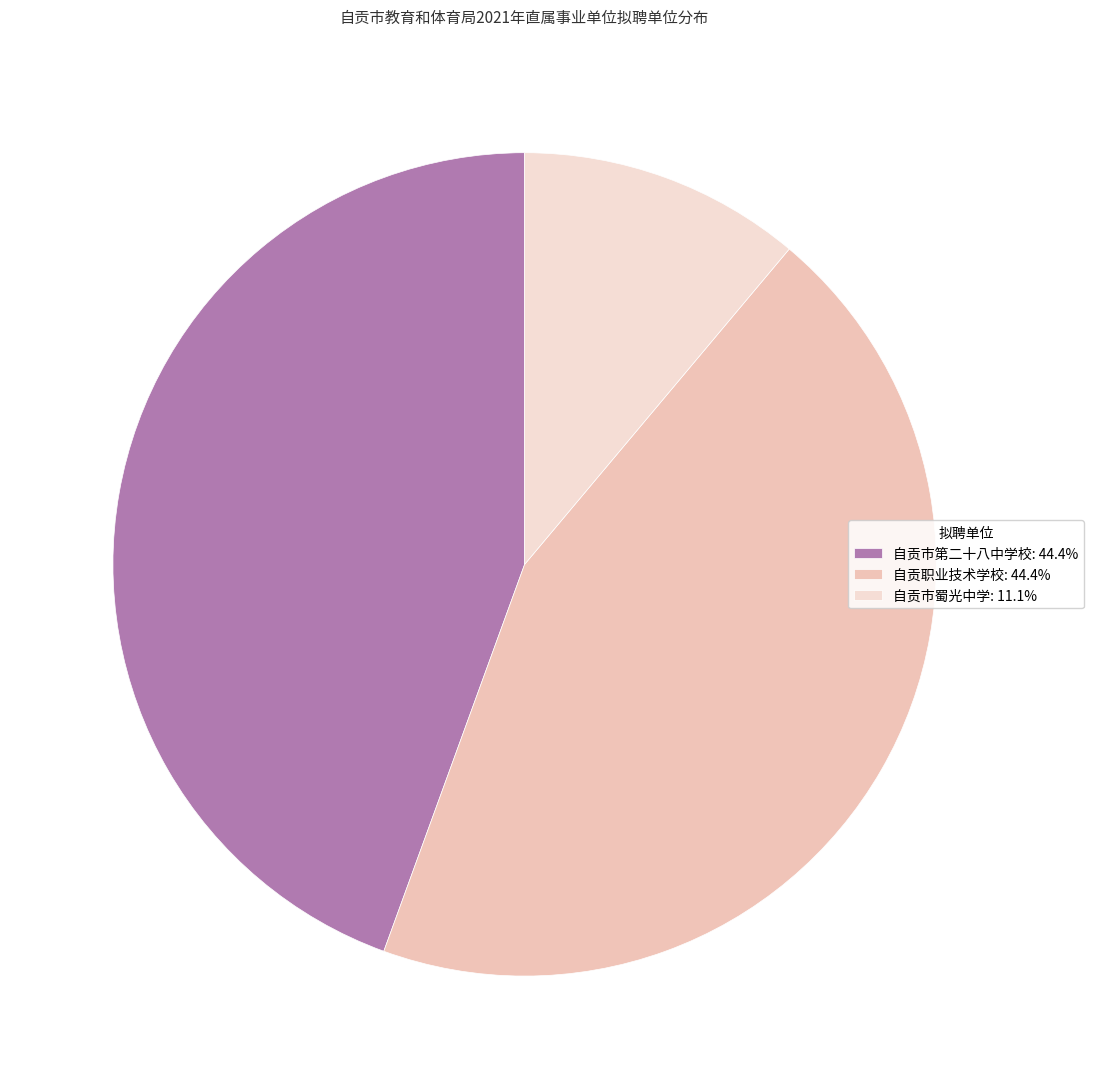

To the nearest percent, what is the difference between the largest and smallest slice percentages?

33%